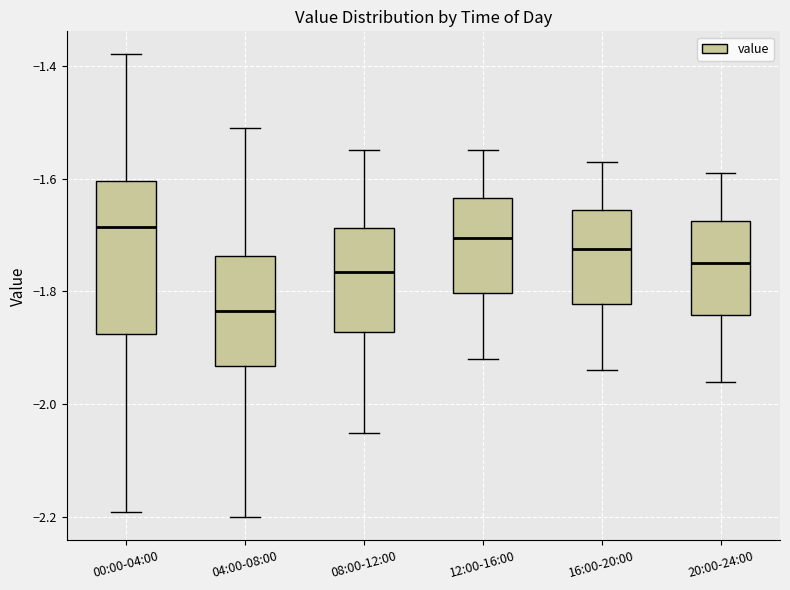

Which box's median line is the highest?

00:00-04:00